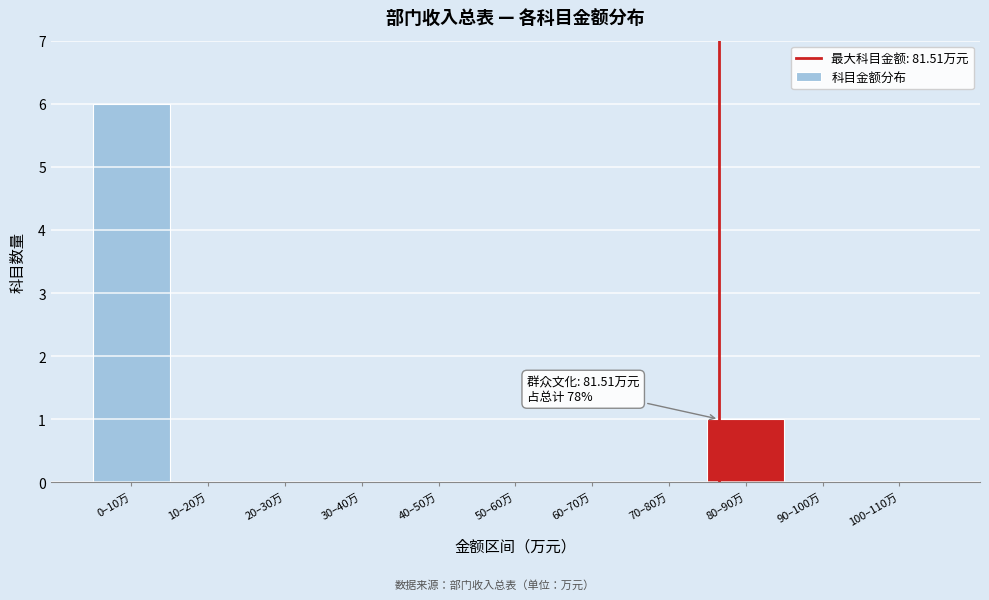

Reading left to right, list all the values displayed in this chart.

0–10万=6	10–20万=0	20–30万=0	30–40万=0	40–50万=0	50–60万=0	60–70万=0	70–80万=0	80–90万=1	90–100万=0	100–110万=0